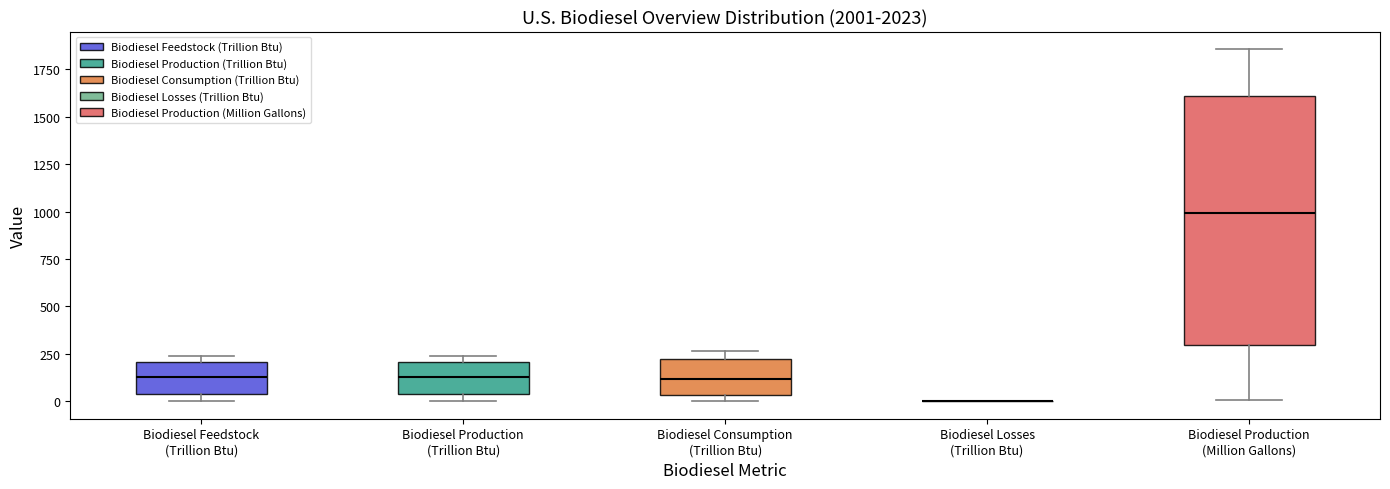

Where does the median line of the box for Biodiesel Production (Trillion Btu) sit on the y-axis? The values are not printed on the chart, so give them approximately, as read against the axis.

150